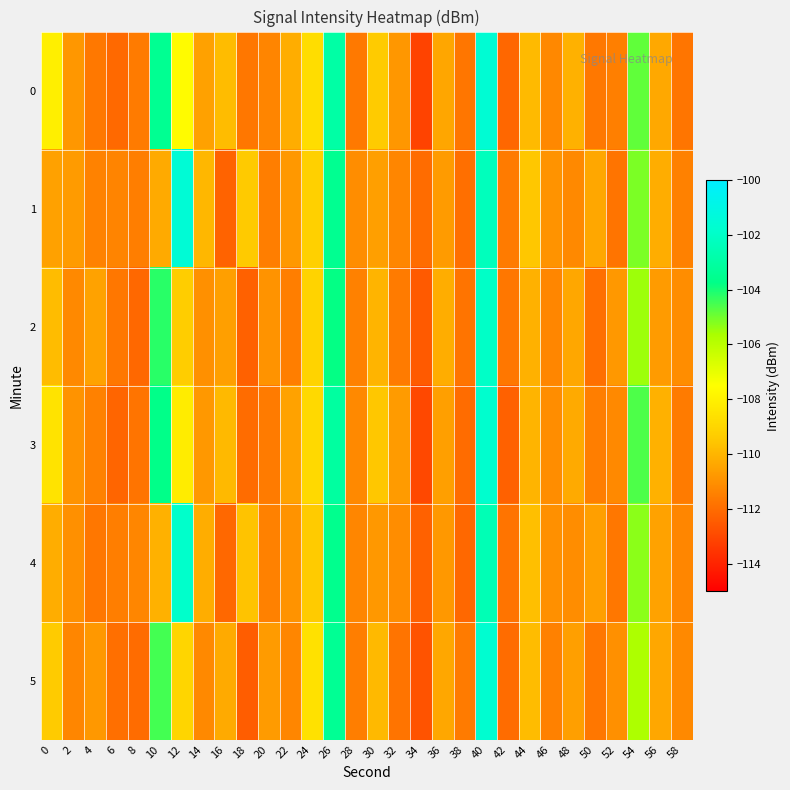

Between 18 and 48, which series saw the biggest shift?

2